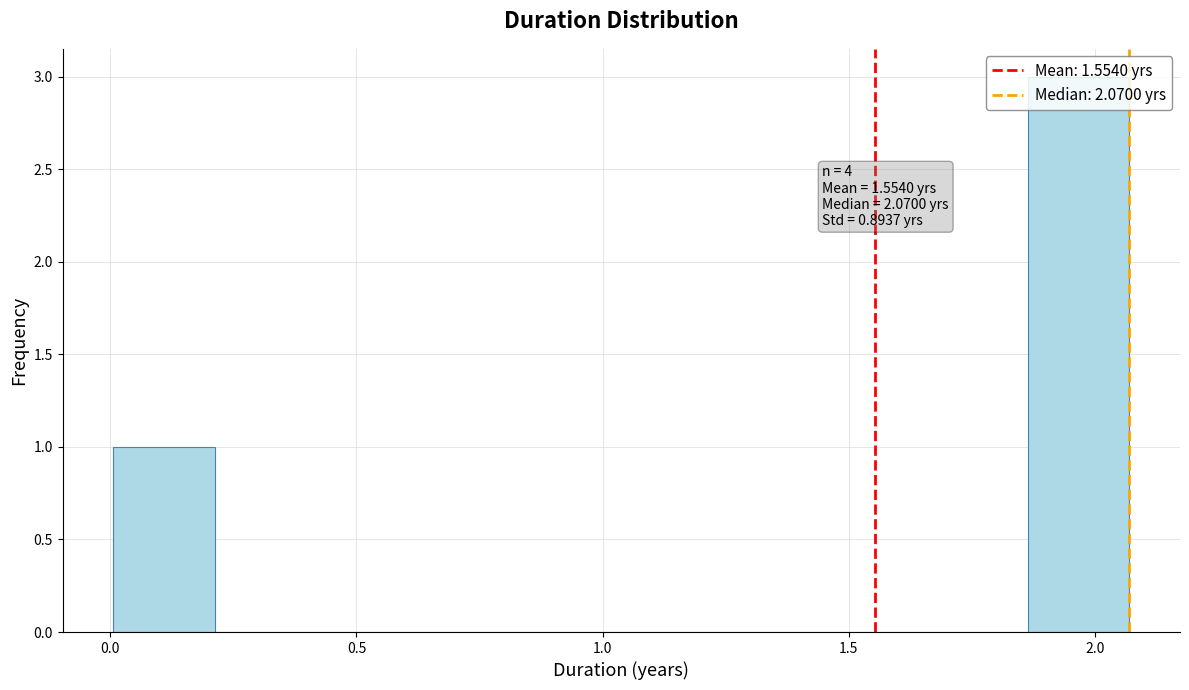

Which range on the x-axis has the tallest bar?

1.85 to 2.05